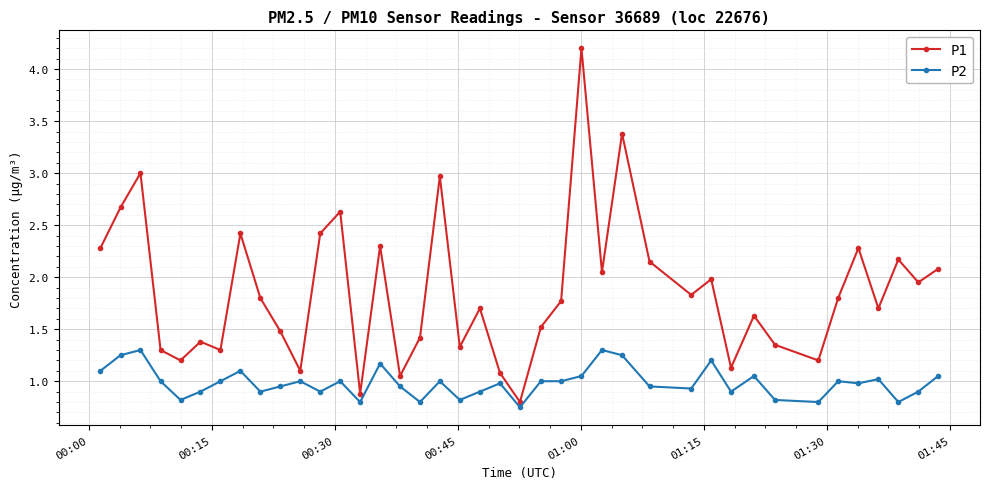

Which series has the largest range (max minus min)?

P1